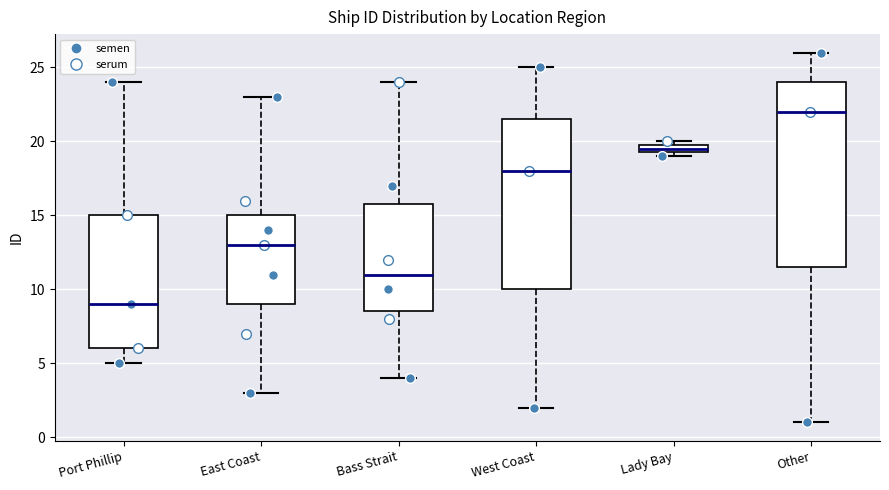

Where does the median line of the box for West Coast sit on the y-axis? The values are not printed on the chart, so give them approximately, as read against the axis.

18.0